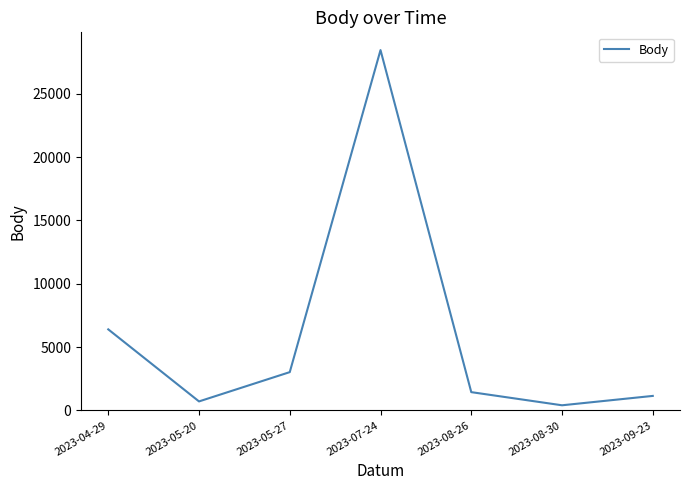

How many categories are shown in the chart?

7